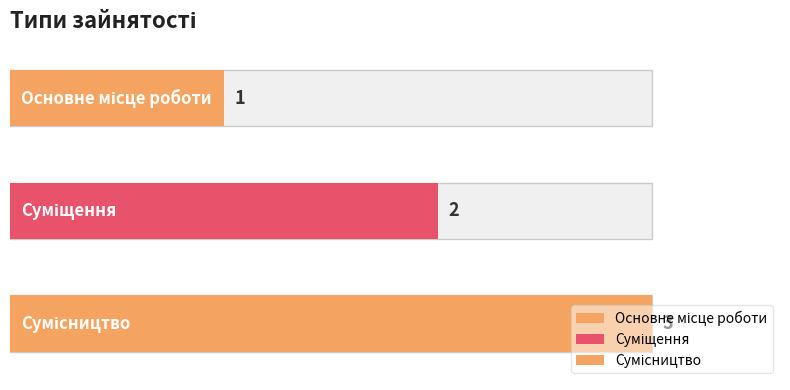

What is the smallest value displayed?

1